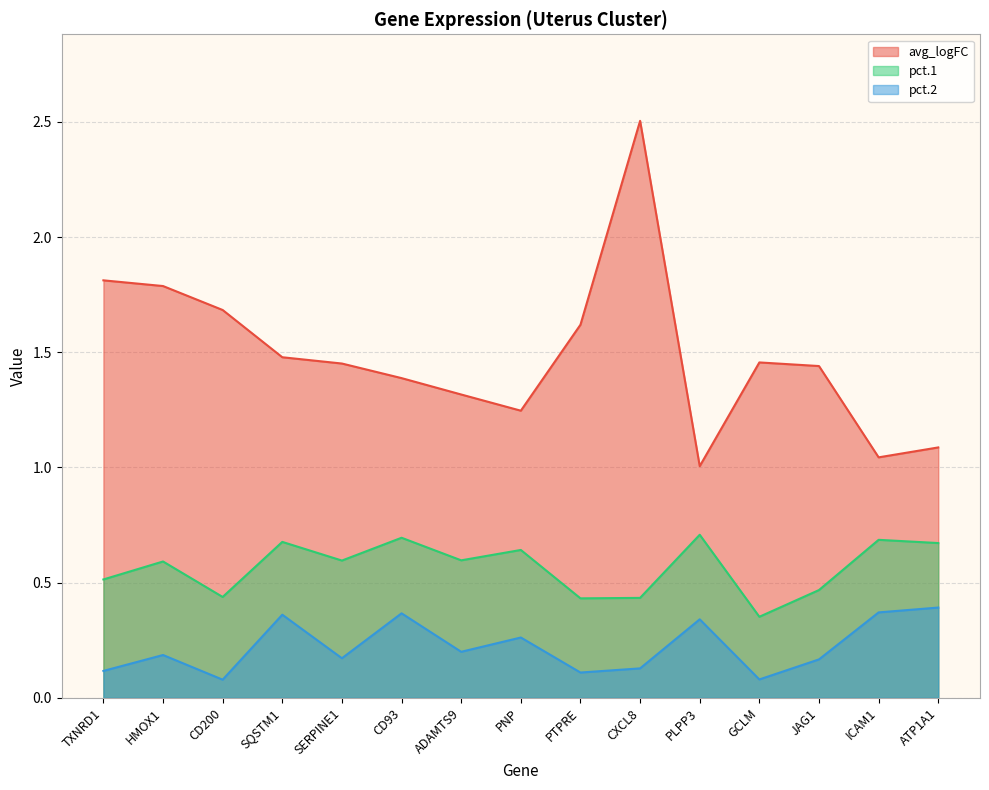

Which series has the largest range (max minus min)?

avg_logFC